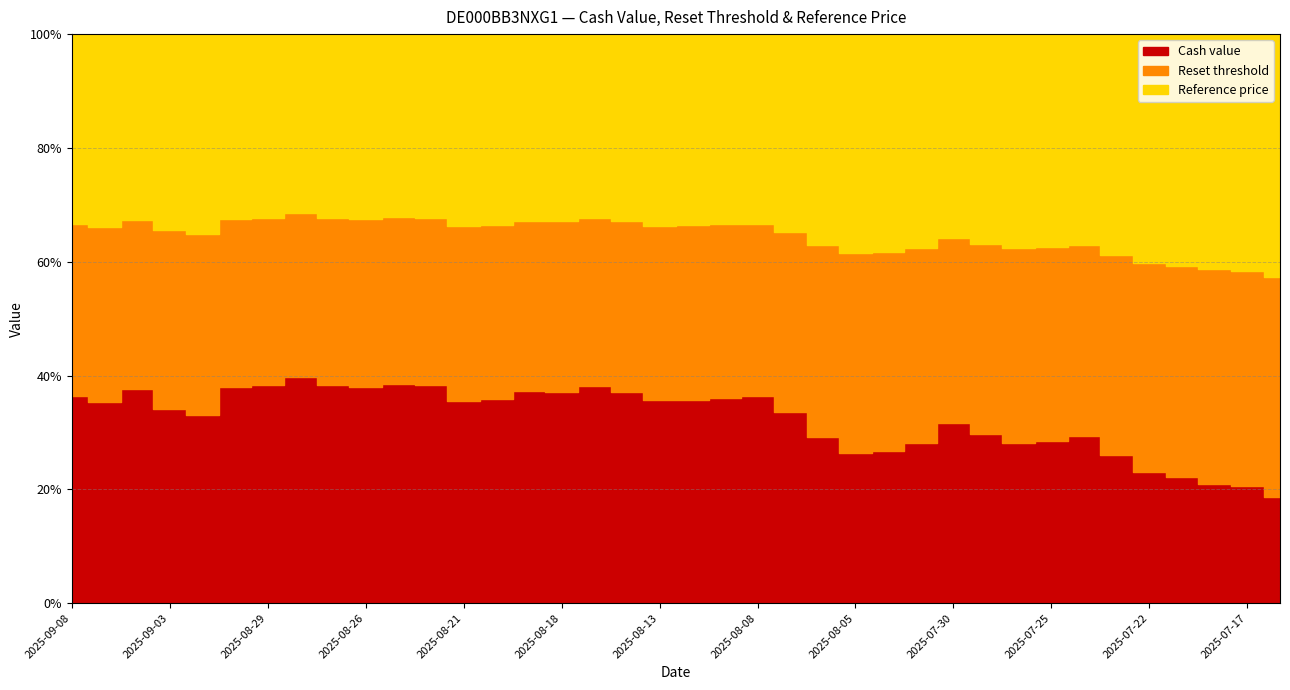

Which label corresponds to the largest value in the chart?

2025-08-28